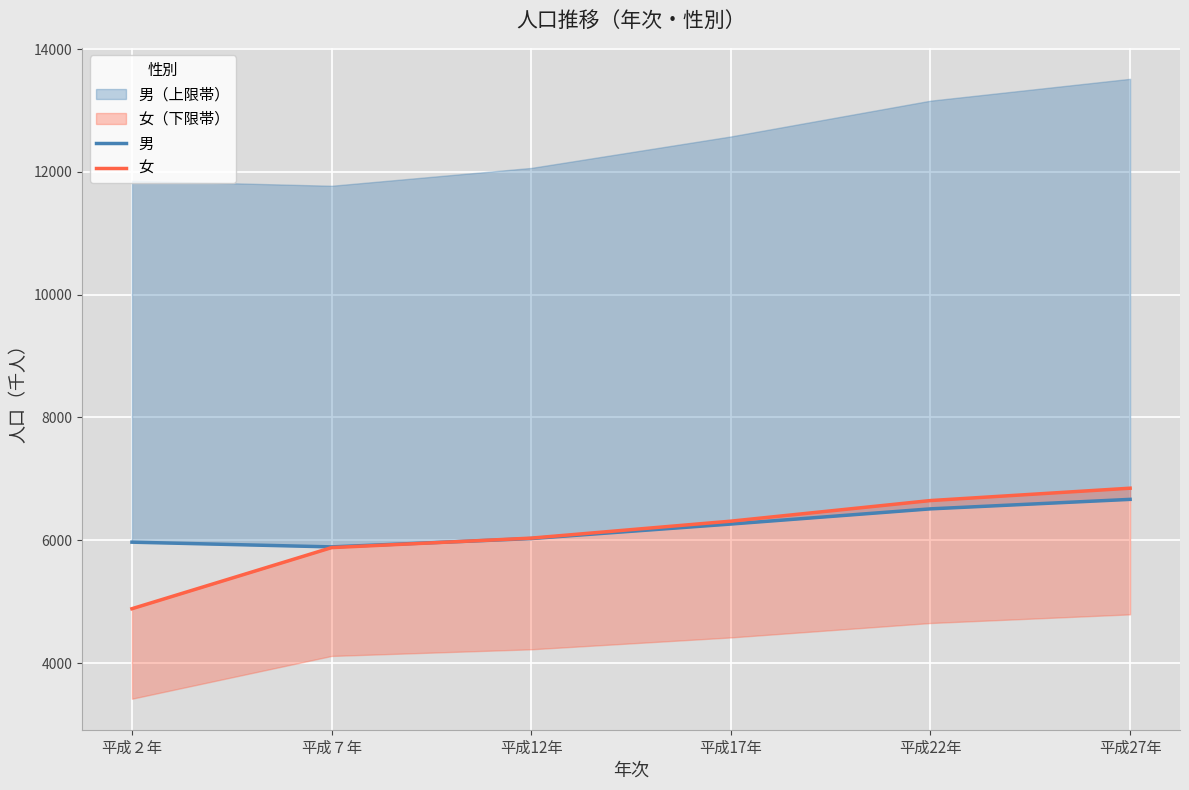

Reading left to right, what are all the values shown in this chart?

男: 平成２年=5969.8	平成７年=5892.7	平成12年=6028.6	平成17年=6264.9	平成22年=6512.1	平成27年=6666.7
女: 平成２年=4885.8	平成７年=5880.9	平成12年=6035.5	平成17年=6311.7	平成22年=6647.3	平成27年=6848.6